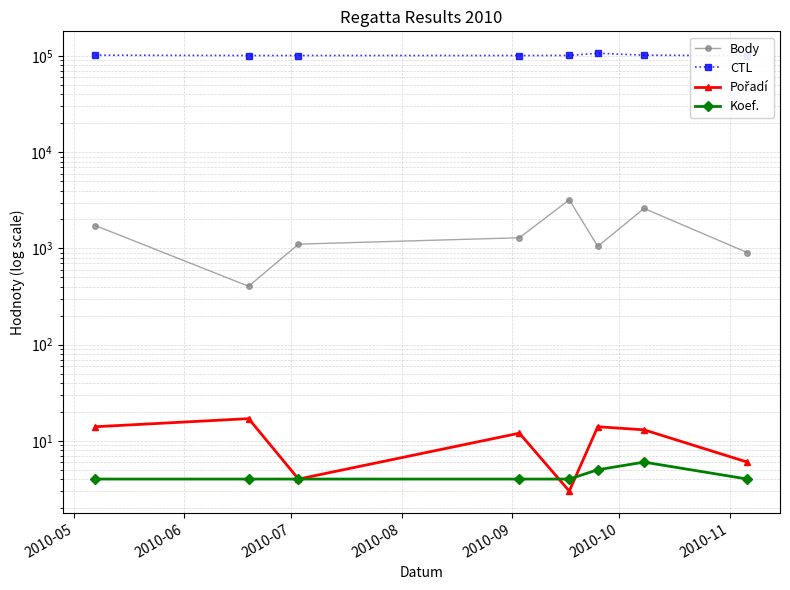

Does the chart display data point markers on the line(s)?

Yes